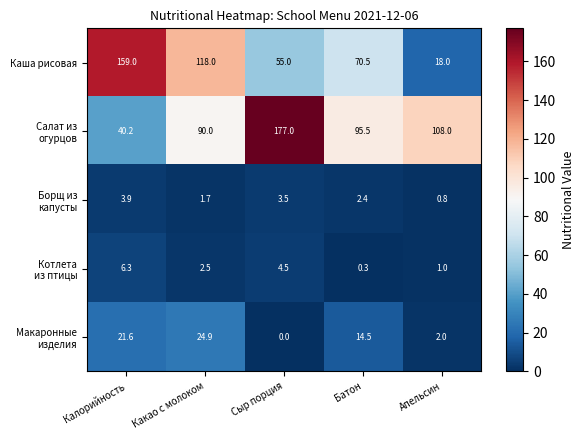

Which series has the widest spread of values?

Каша рисовая